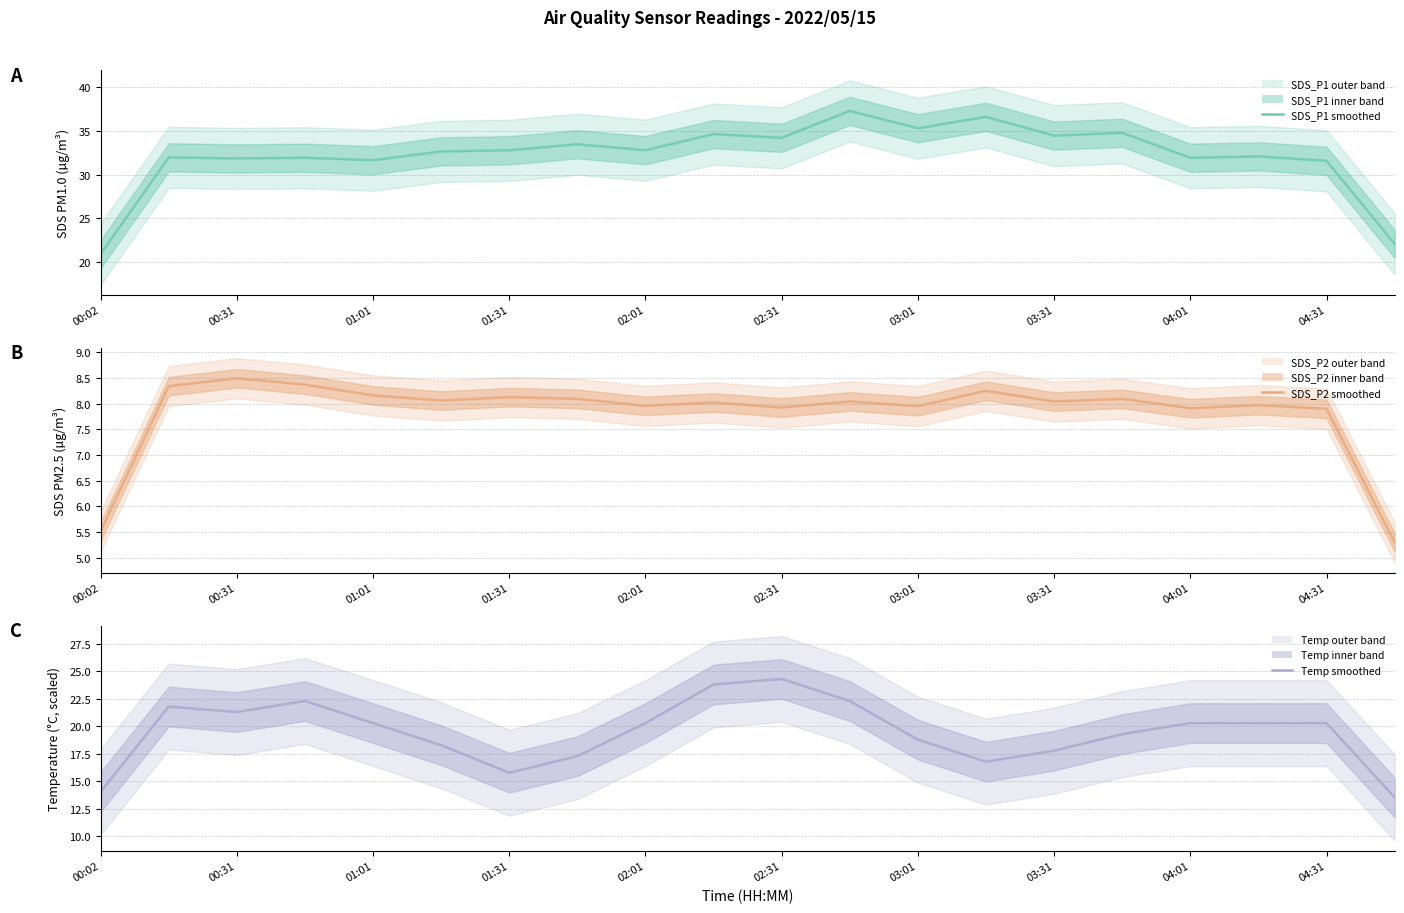

The value of SDS_P2 at 19 is 5.3. True or false?

True